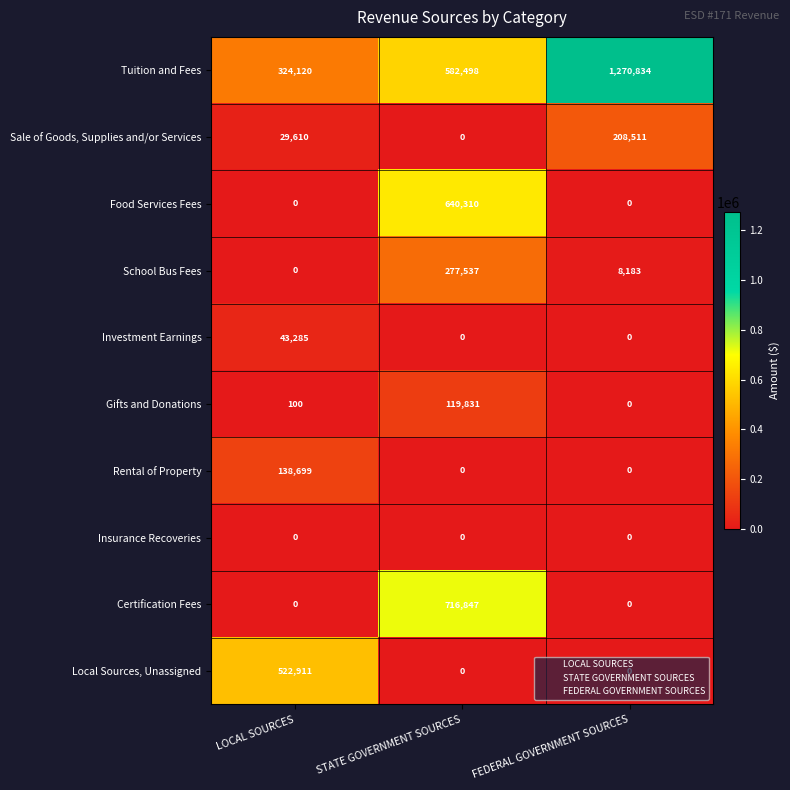

Which series changed the most between LOCAL SOURCES and FEDERAL GOVERNMENT SOURCES?

Tuition and Fees